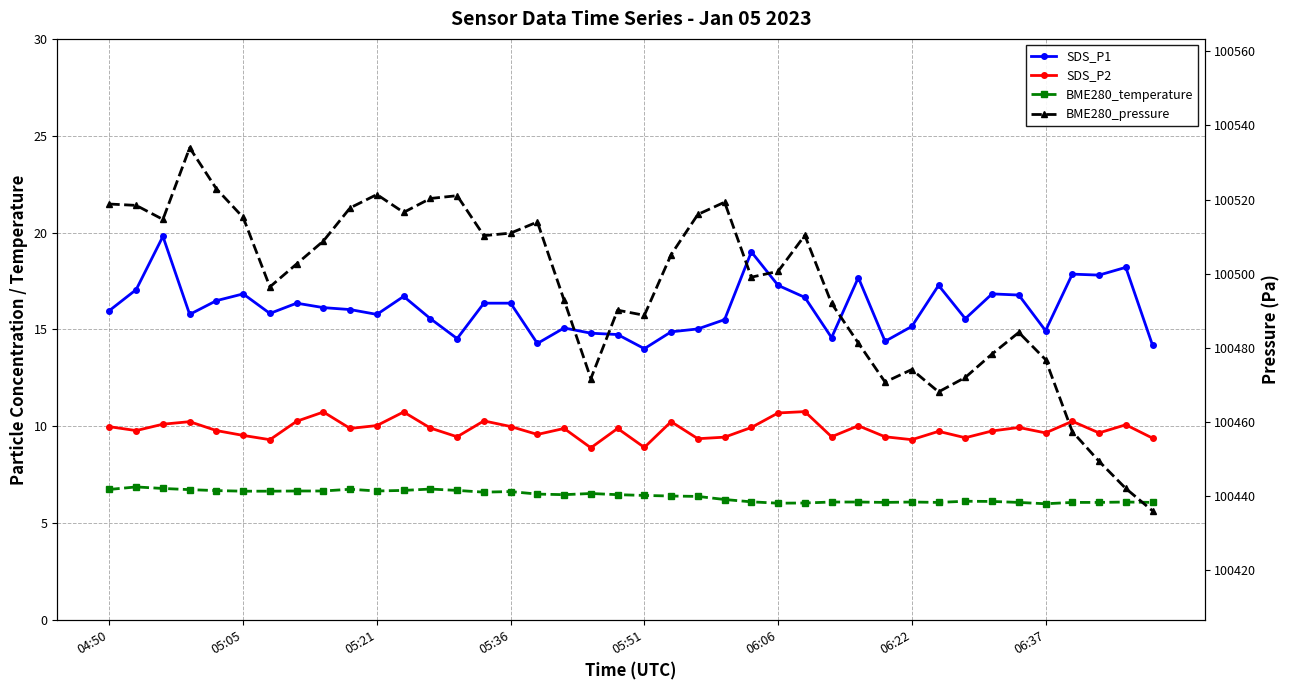

Which series has the largest range (max minus min)?

BME280_pressure